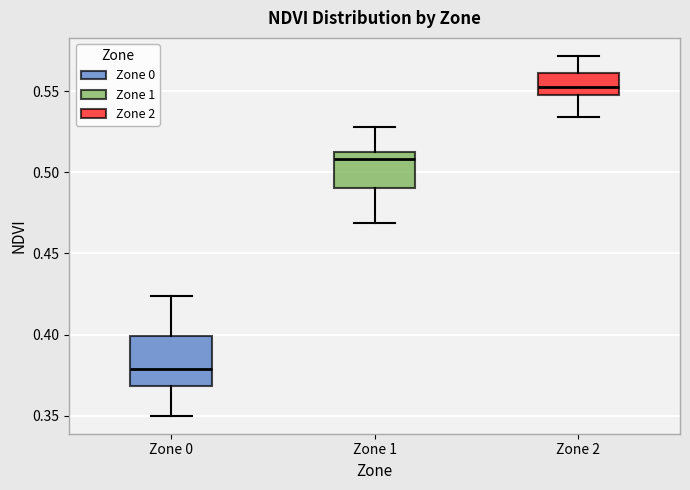

Reading left to right, read every box against the y-axis: the position of its median line, the range the box covers, and the ends of its whiskers. The values are not printed on the chart, so give them approximately, as read against the axis.

Zone 0: median 0.380, box 0.370 to 0.400, whiskers 0.350 to 0.425
Zone 1: median 0.510 (just below the box's upper edge), box 0.490 to 0.510, whiskers 0.470 to 0.530
Zone 2: median 0.555, box 0.550 to 0.560, whiskers 0.535 to 0.570